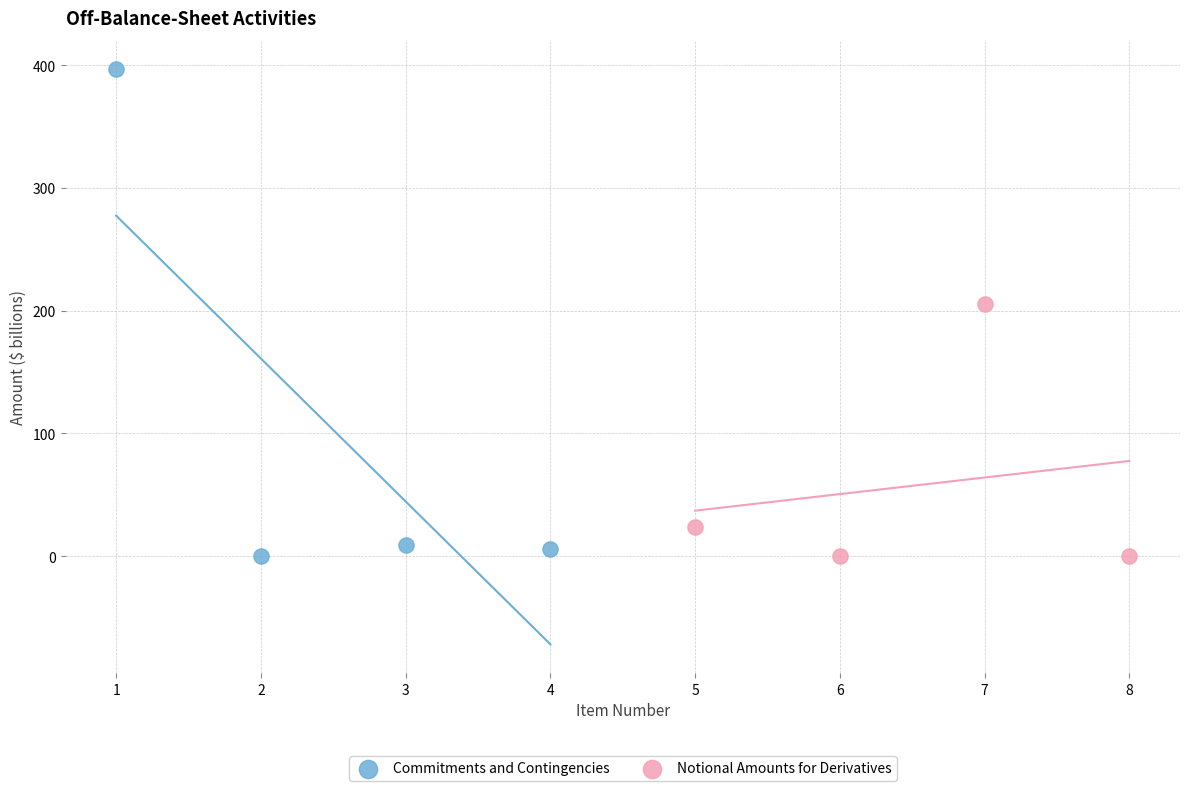

Which series has the widest spread of Y values?

Commitments and Contingencies